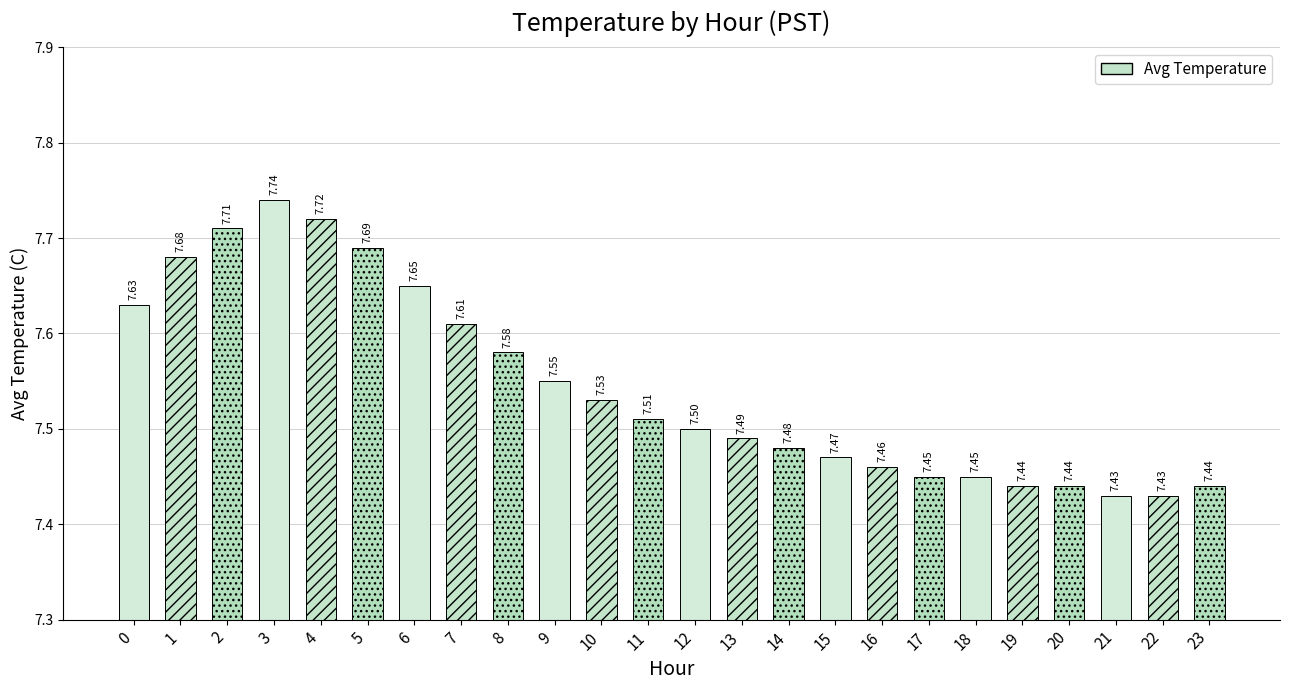

At which label is the value closest to 7?

21